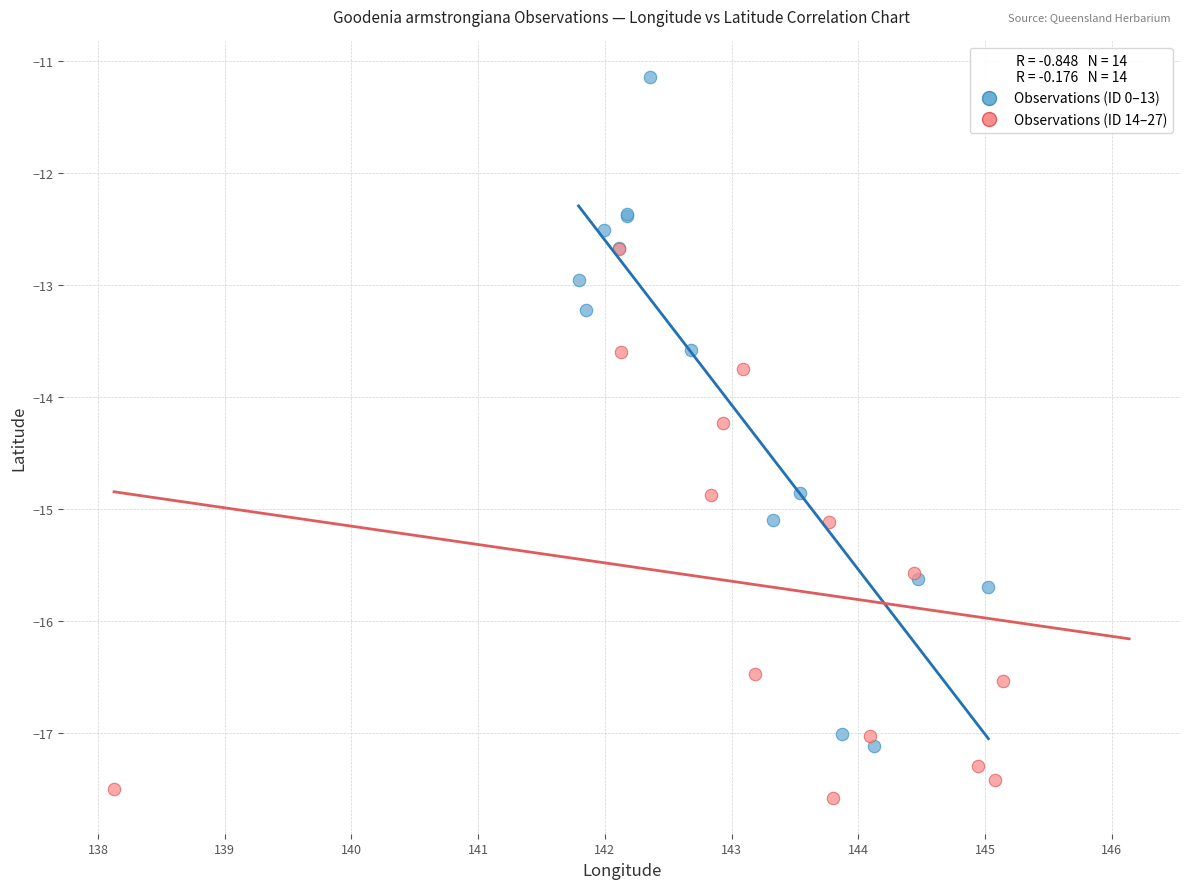

Which series has the widest spread of Y values?

Observations (ID 0–13)